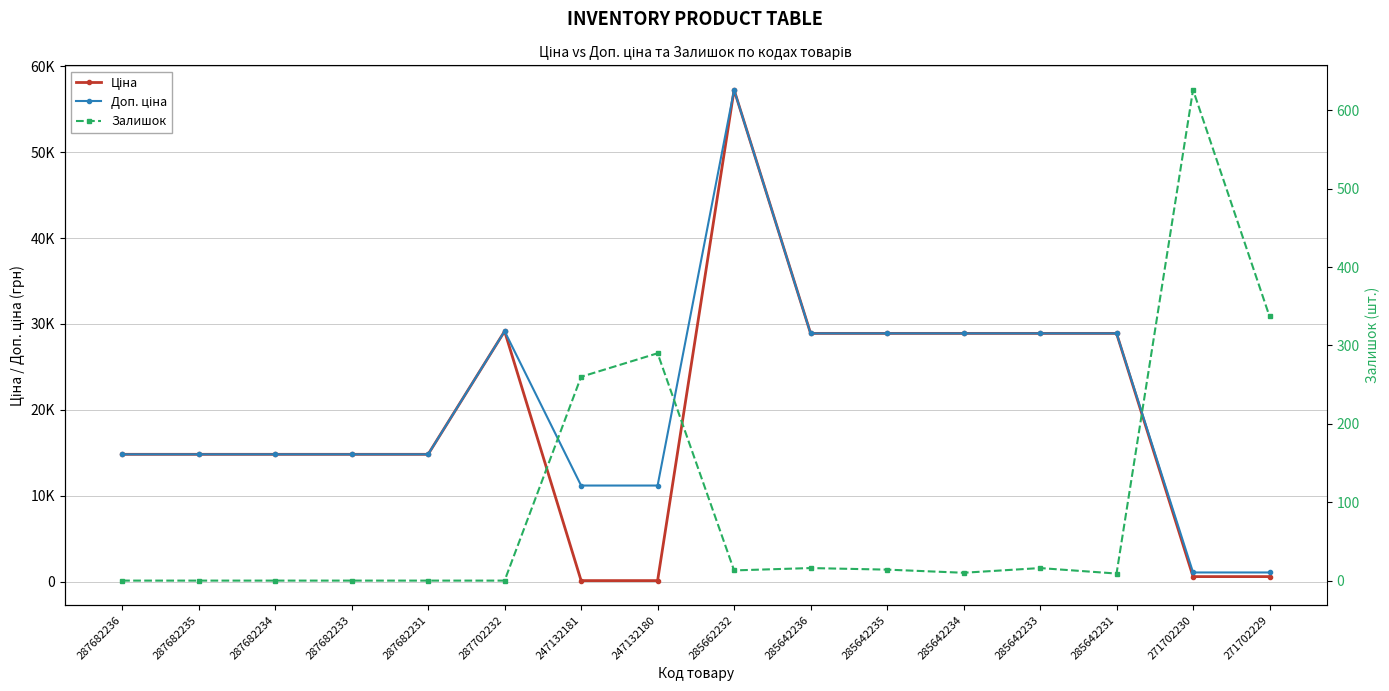

Reading left to right, transcribe all the data shown in this chart.

Ціна: 287682236=14817.6	287682235=14817.6	287682234=14817.6	287682233=14817.6	287682231=14817.6	287702232=29152.3	247132181=111.8	247132180=111.8	285662232=57258.0	285642236=28901.7	285642235=28901.7	285642234=28901.7	285642233=28901.7	285642231=28901.7	271702230=578.1	271702229=578.1
Доп. ціна: 287682236=14817.6	287682235=14817.6	287682234=14817.6	287682233=14817.6	287682231=14817.6	287702232=29152.3	247132181=11182.0	247132180=11182.0	285662232=57258.0	285642236=28901.7	285642235=28901.7	285642234=28901.7	285642233=28901.7	285642231=28901.7	271702230=1060.0	271702229=1060.0
Залишок: 287682236=0.0	287682235=0.0	287682234=0.0	287682233=0.0	287682231=0.0	287702232=0.0	247132181=260.0	247132180=290.0	285662232=13.0	285642236=16.0	285642235=14.0	285642234=10.0	285642233=16.0	285642231=9.0	271702230=626.0	271702229=337.0